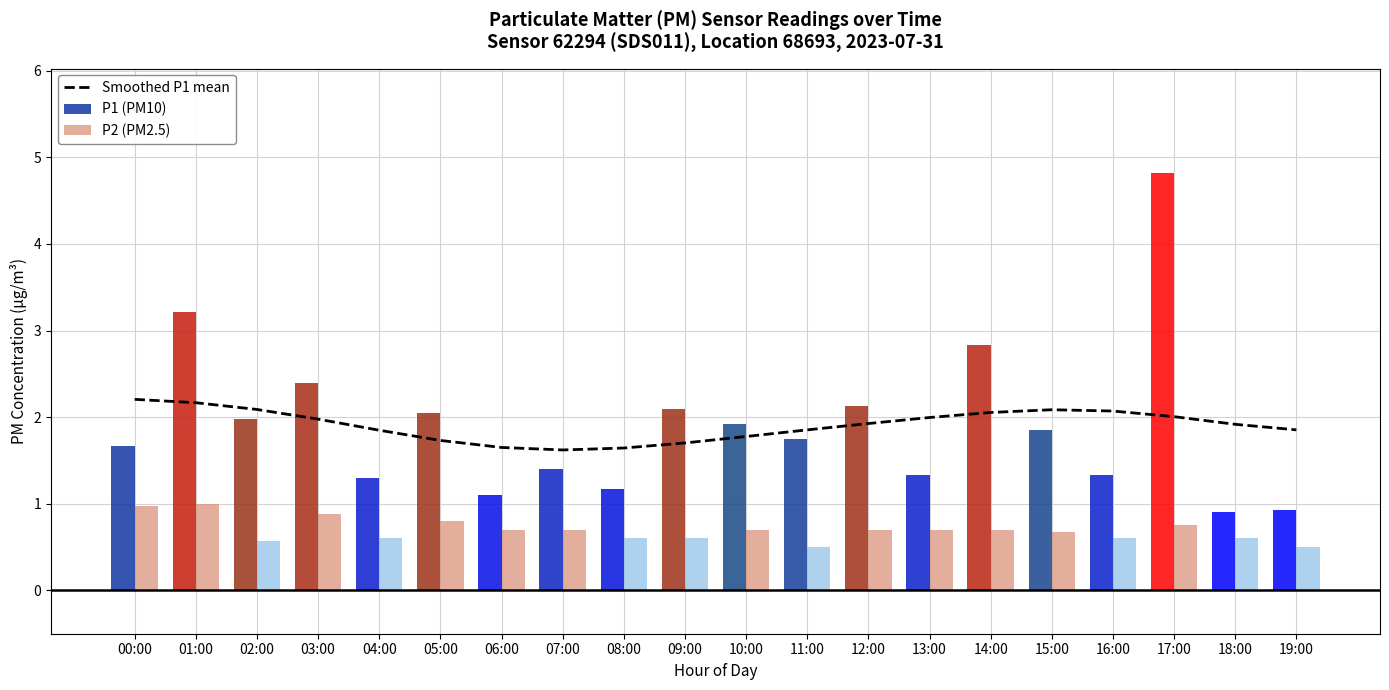

At which label is P1 (PM10) closest to 2?

02:00